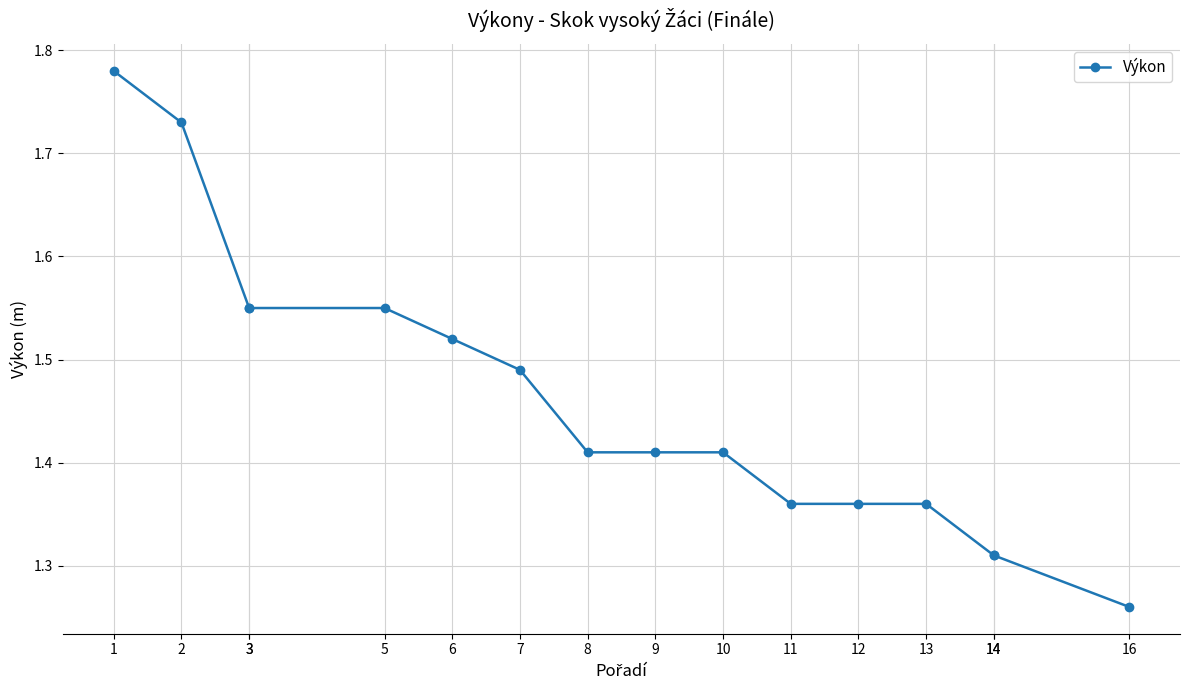

What is the minimum value shown in the chart?

1.3